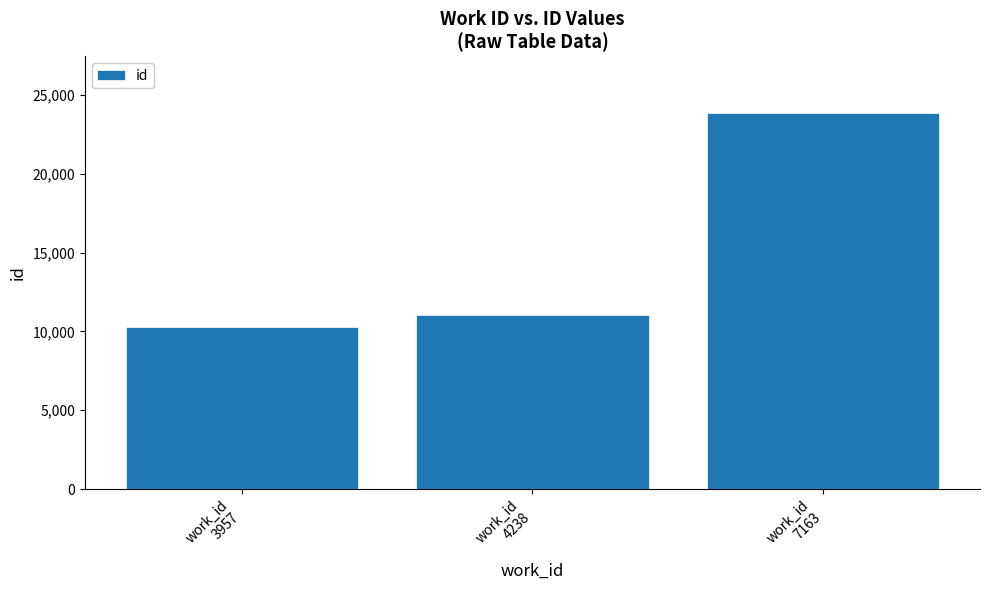

What is the average value?

15070